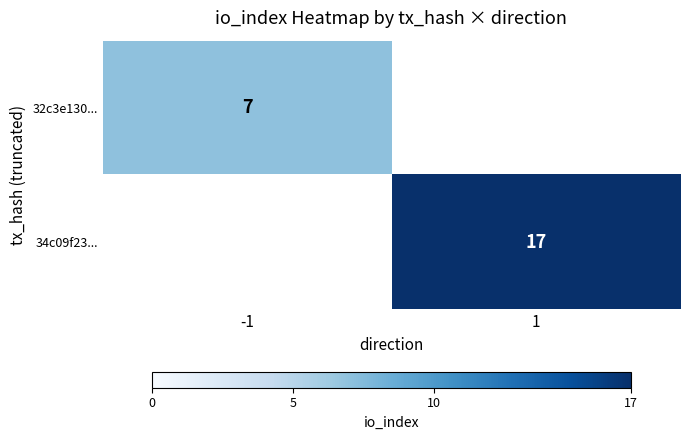

Is the value of 32c3e130... at -1 greater than the value of 34c09f23... at 1?

No